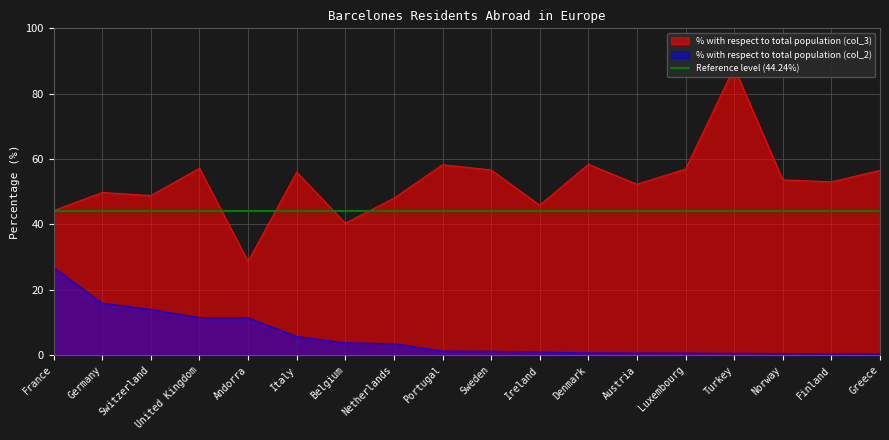

Is it true that % with respect to total population (col_3) equals 48.8 at Switzerland?

True